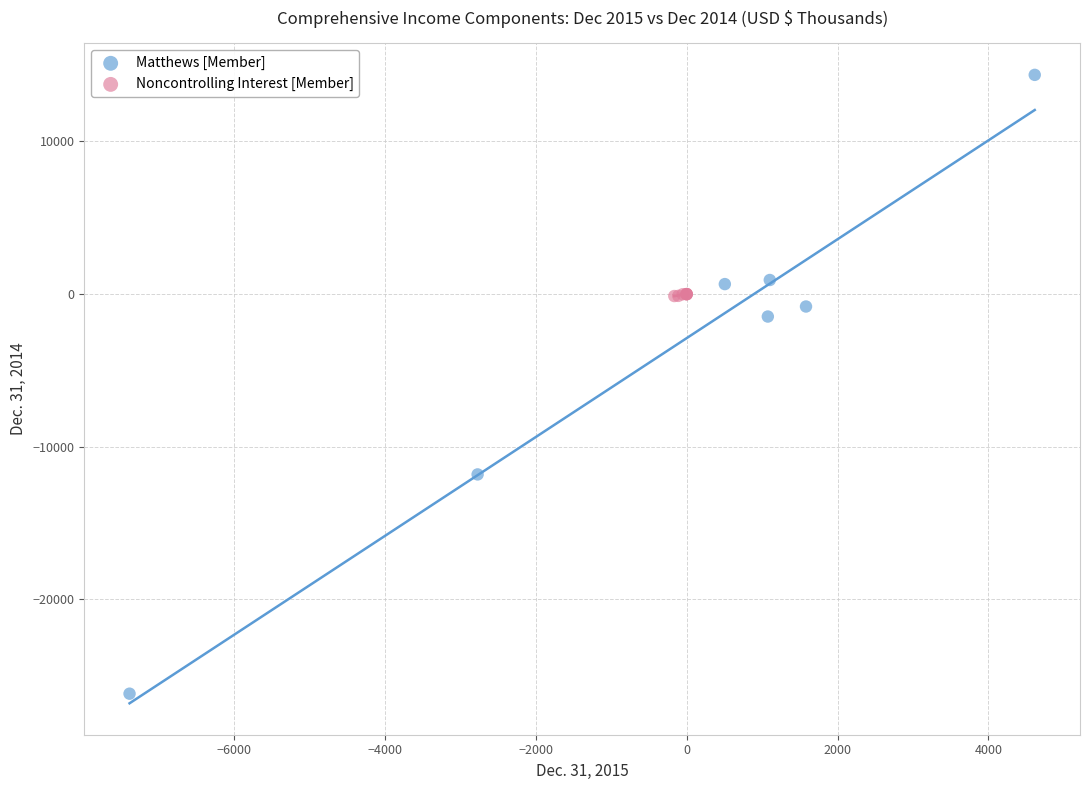

Which series reaches the maximum Y coordinate?

Matthews [Member]